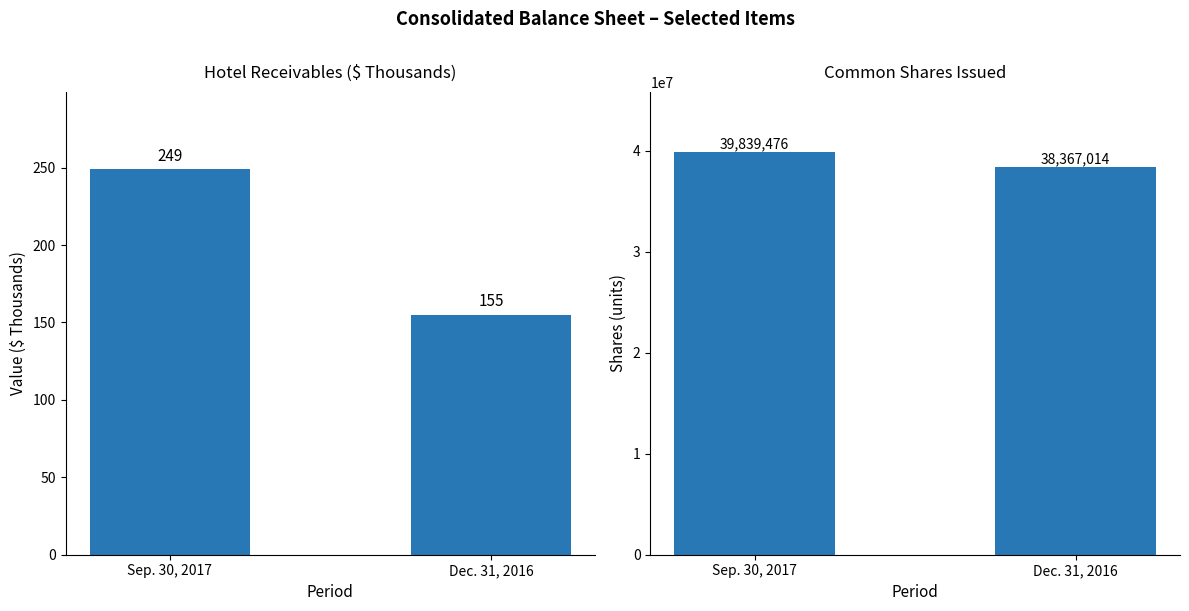

What is the difference between the Hotel receivables values at Sep. 30, 2017 and Dec. 31, 2016?

94